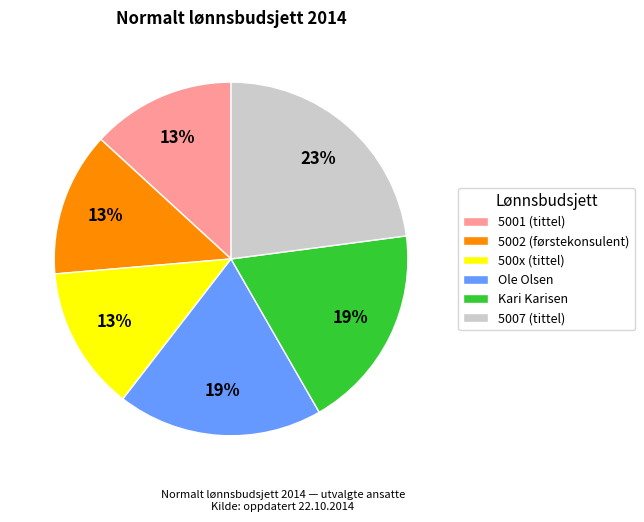

Is it true that Ole Olsen is 19% of the pie?

True